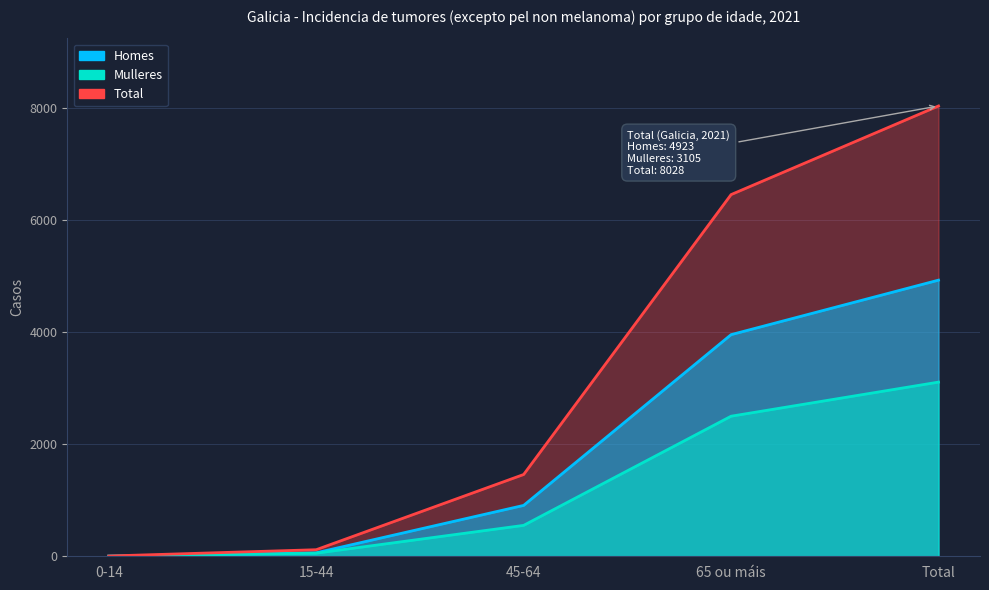

What is the sum of all Total values?

16056